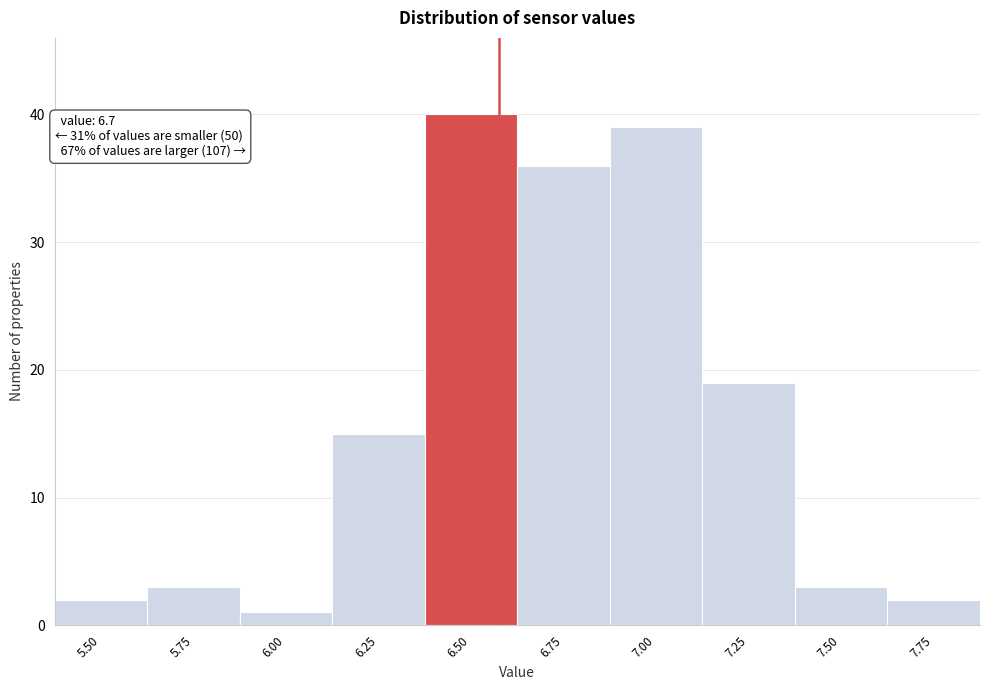

Reading right to left, extract all data points from this chart.

7.75=2	7.50=3	7.25=19	7.00=39	6.75=36	6.50=40	6.25=15	6.00=1	5.75=3	5.50=2